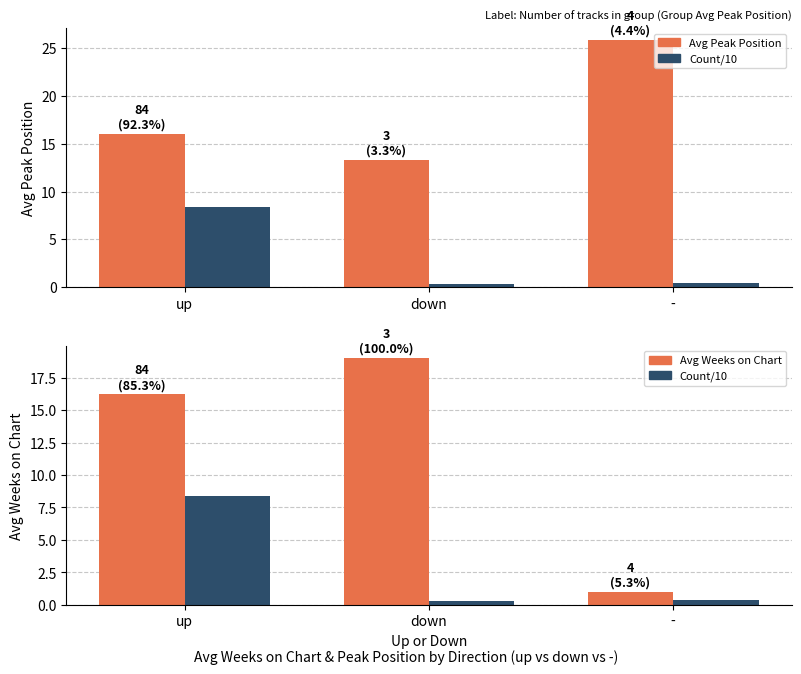

At which label does Avg Peak Position first exceed 16?

-